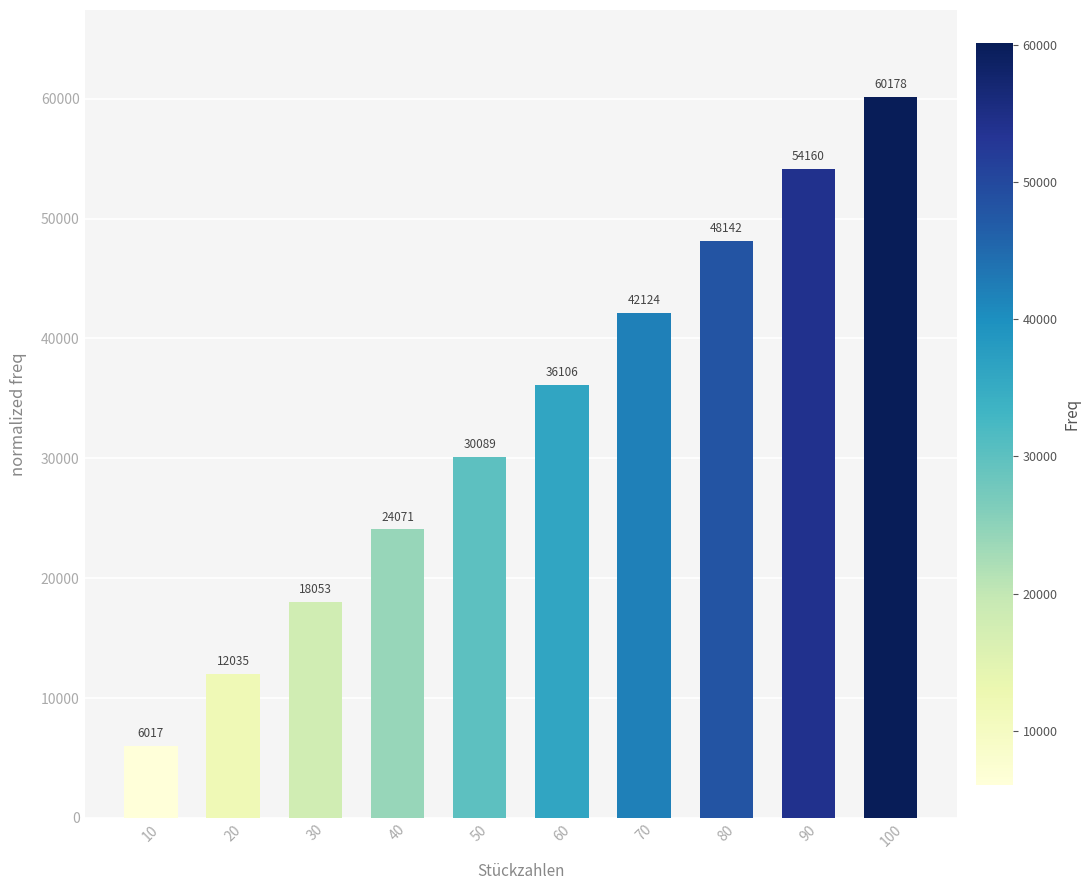

Rank the categories by value from highest to lowest.

100, 90, 80, 70, 60, 50, 40, 30, 20, 10